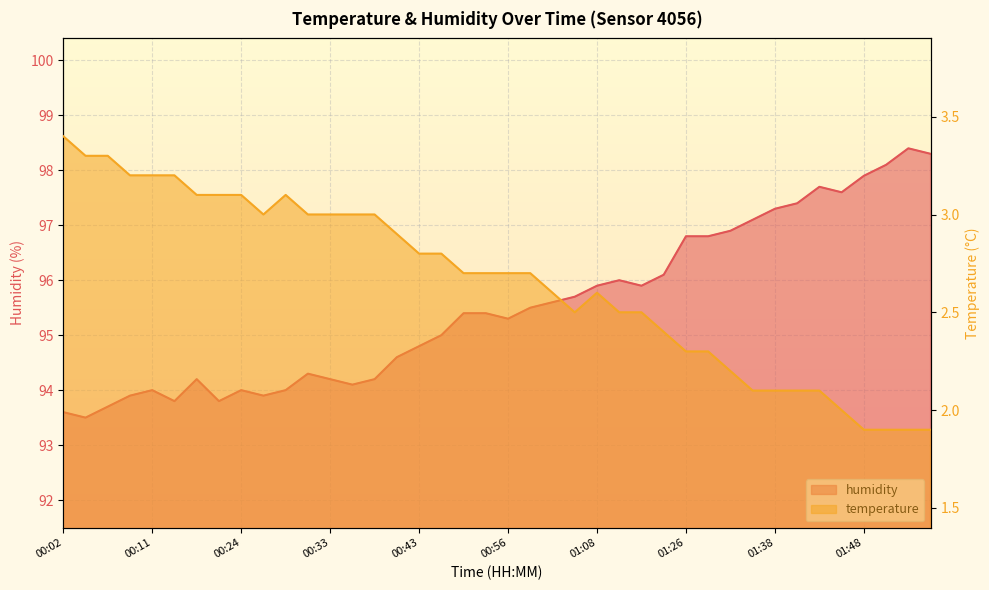

What are all the series names shown in the legend?

temperature, humidity